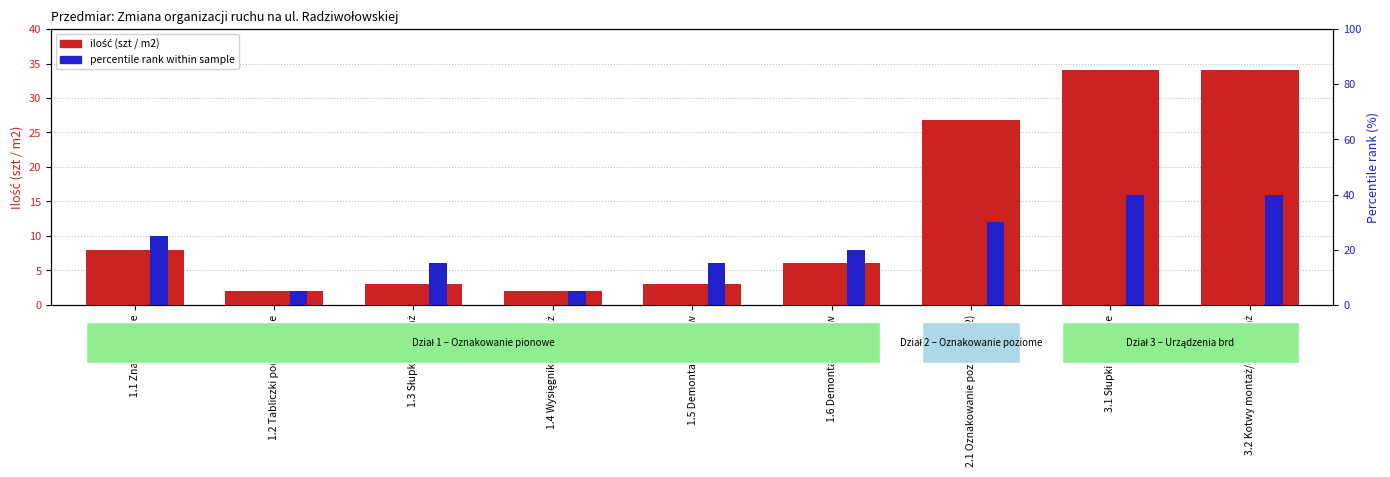

Which series changed the most between 1.3 Słupki - montaż and 3.2 Kotwy montaż/demontaż?

ilość (szt / m2)